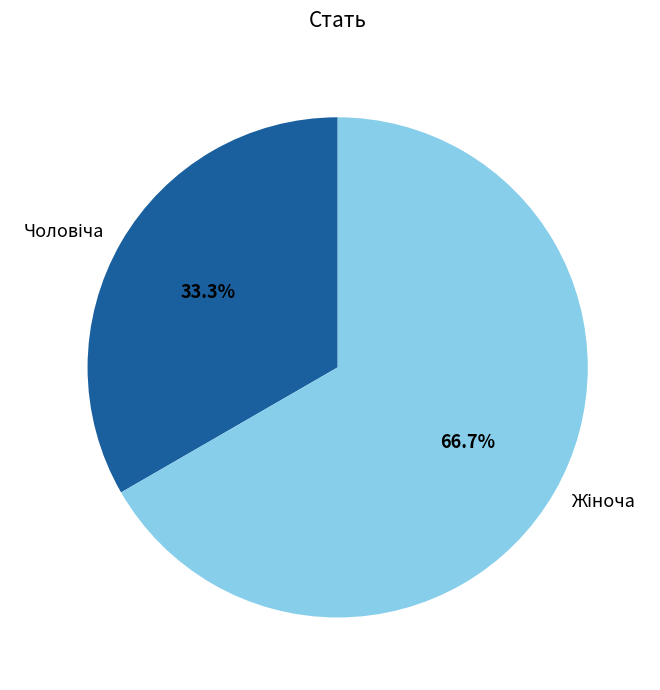

Is there a majority slice in this chart?

Yes